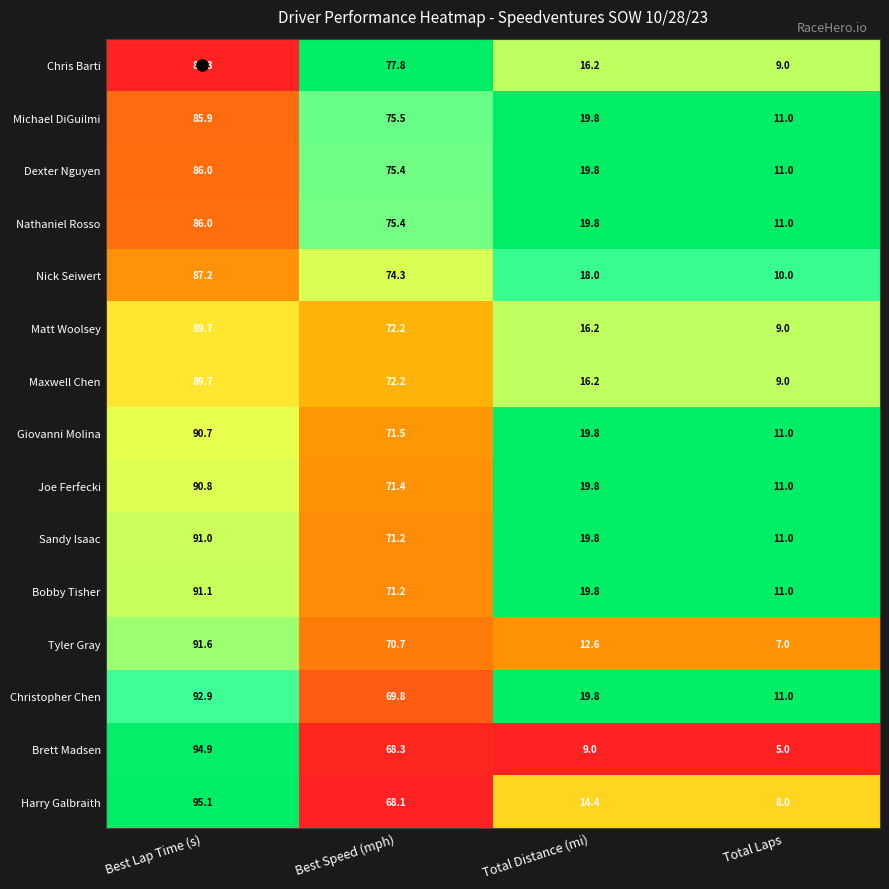

Count the number of data series in this chart.

15